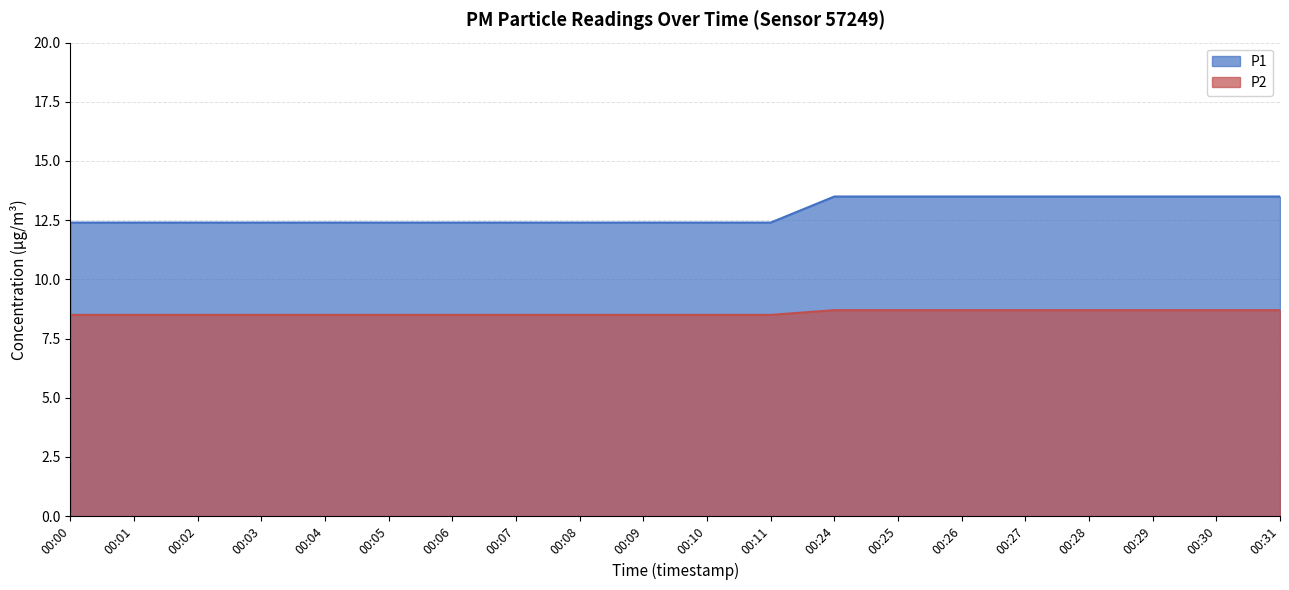

Which series has the largest total across all categories?

P1